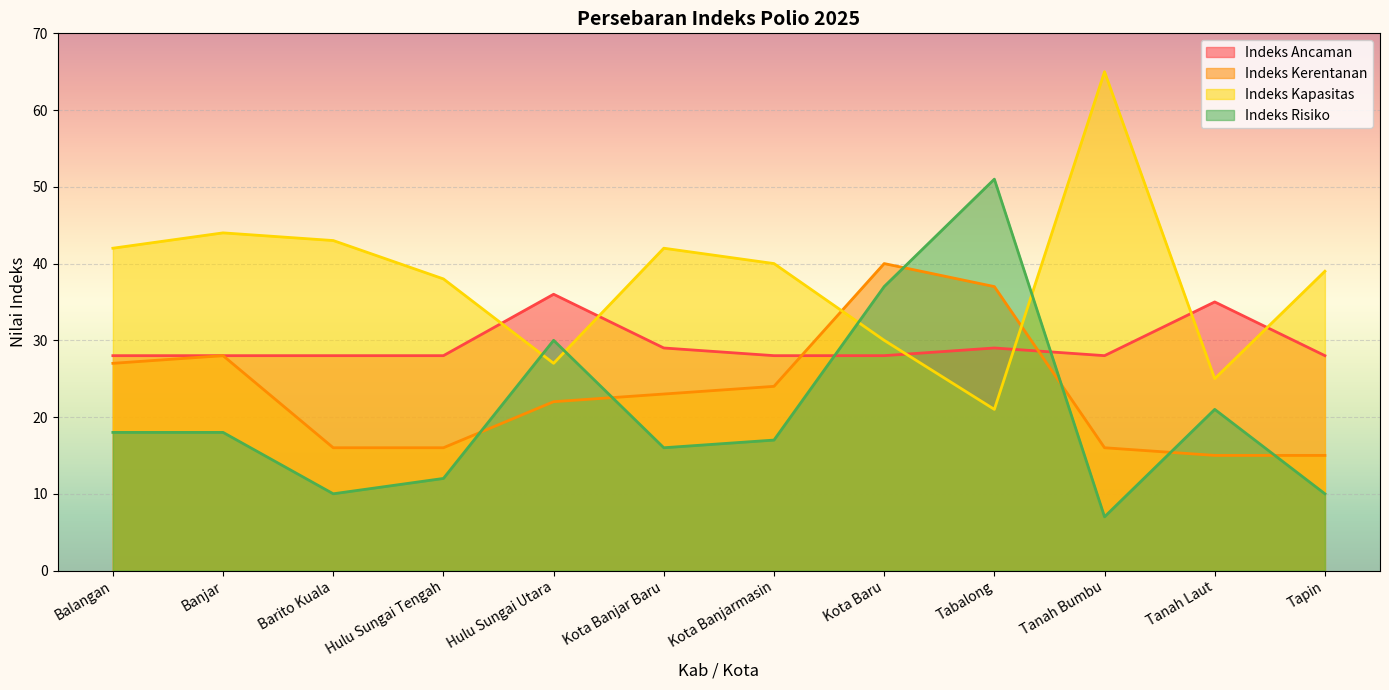

At which category does Indeks Ancaman reach its first local valley?

Tanah Bumbu